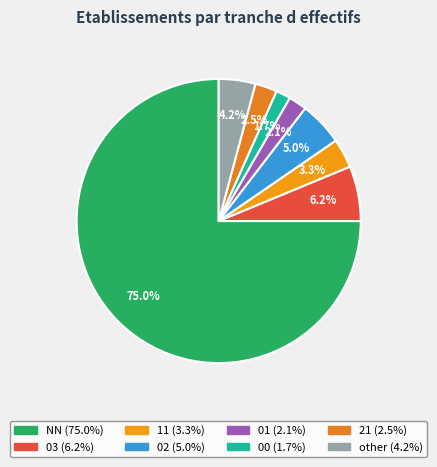

What percentage is the 02 slice, to the nearest percent?

5%